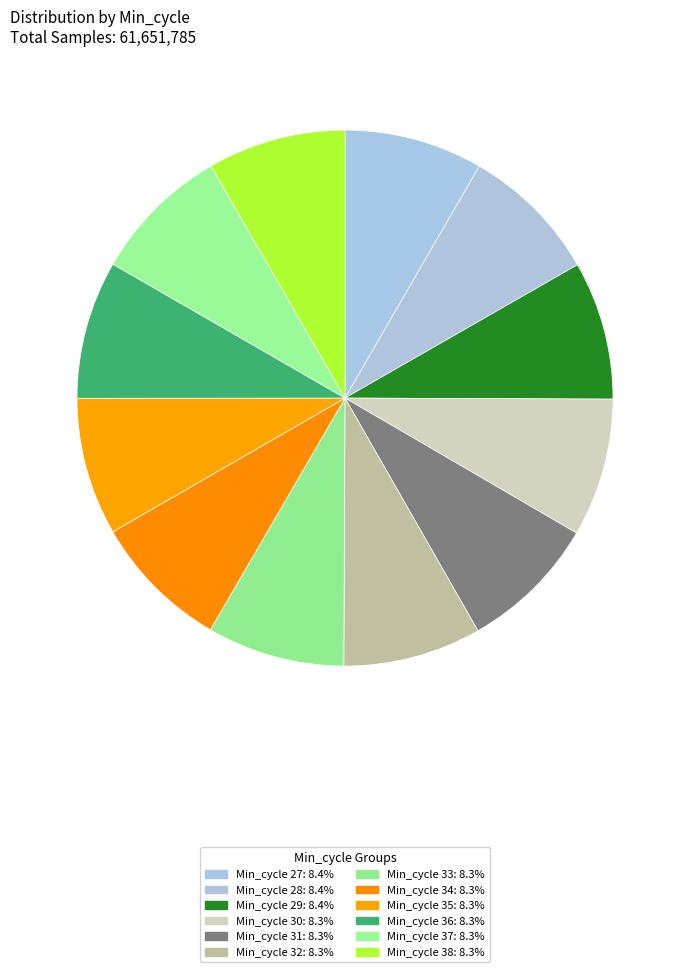

How many slices are in this pie chart?

12